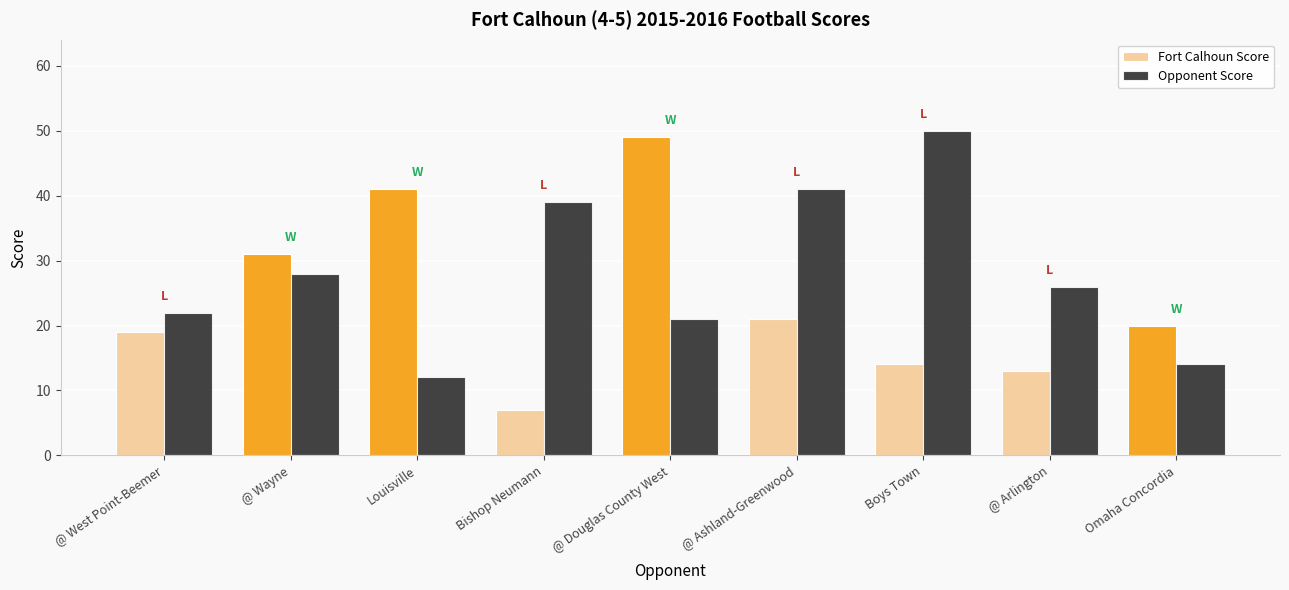

What is the sum of the Fort Calhoun Score values at @ Wayne and Boys Town?

45